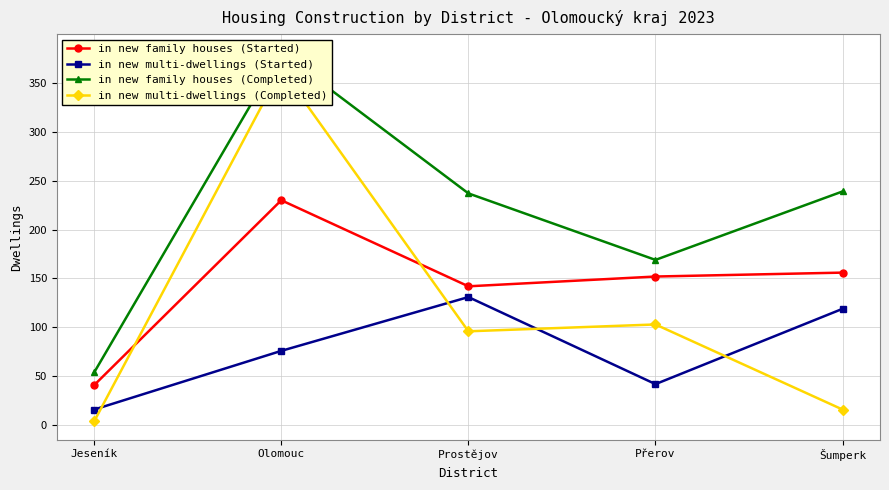

Is it true that in new multi-dwellings (Started) equals 76 at Olomouc?

True